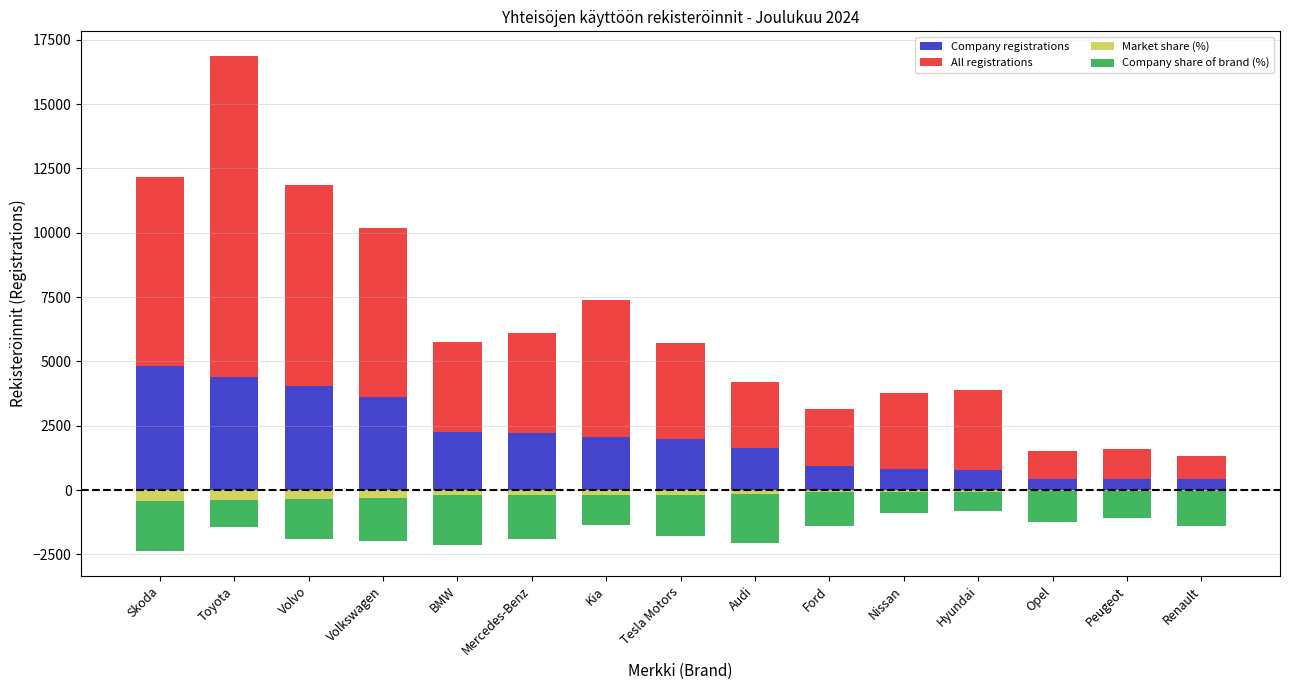

How many groups of bars are there?

15